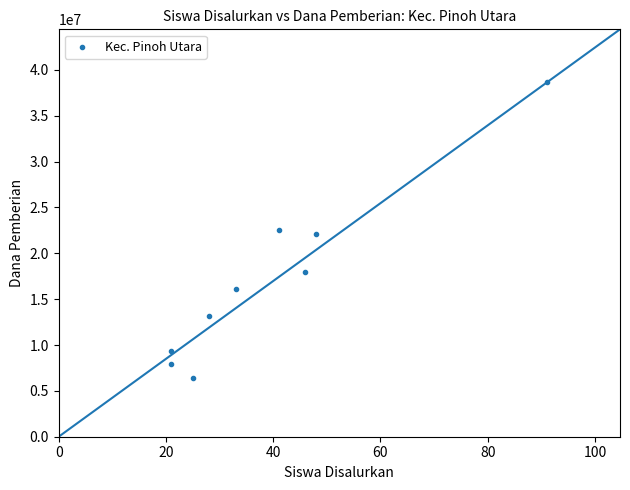

What is the average Y value?

17125000